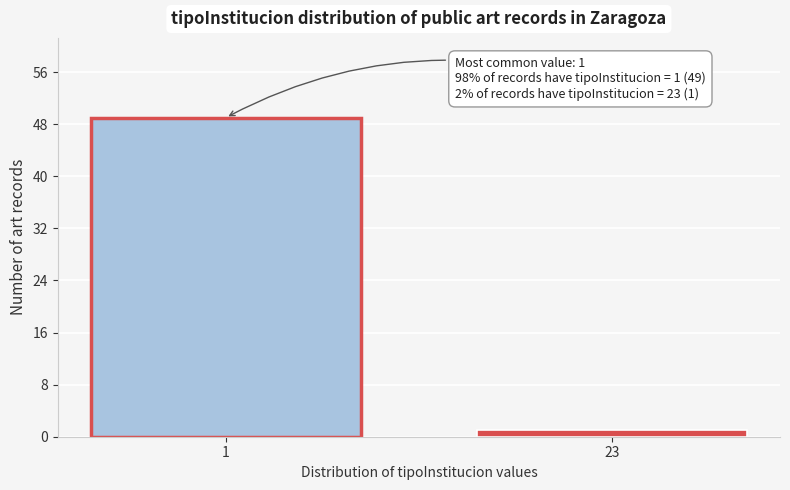

Reading left to right, extract all data points from this chart.

49	1